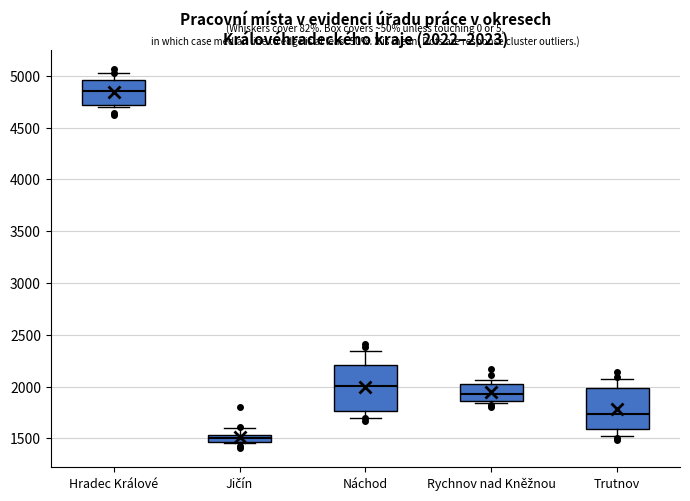

Which box has the lowest median line?

Jičín